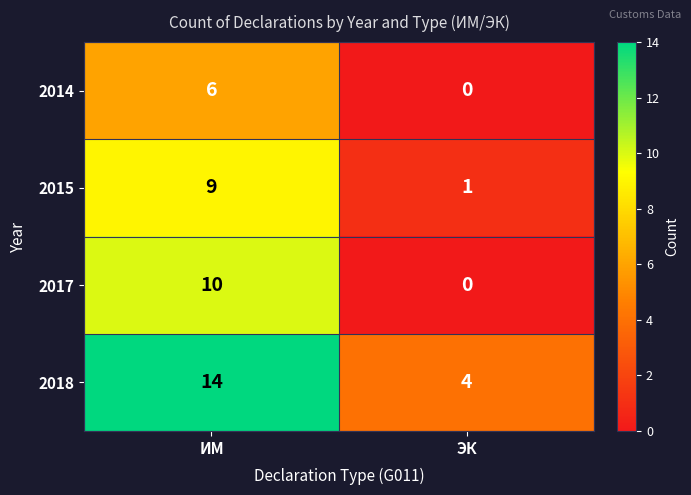

Is the value of 2015 at ИМ greater than the value of 2018 at ЭК?

Yes